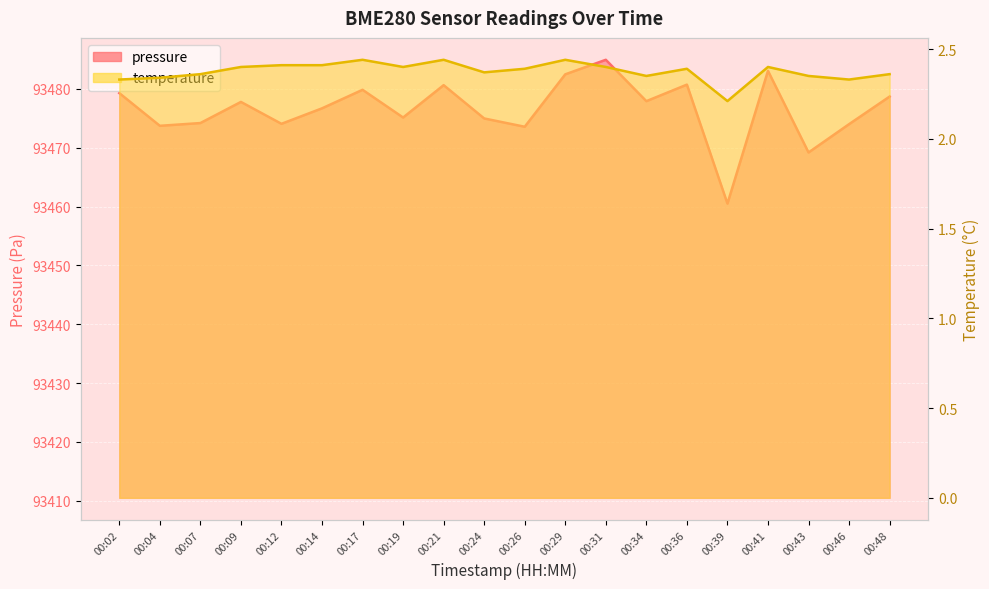

What is the total value across all series at 00:09?

93480.2